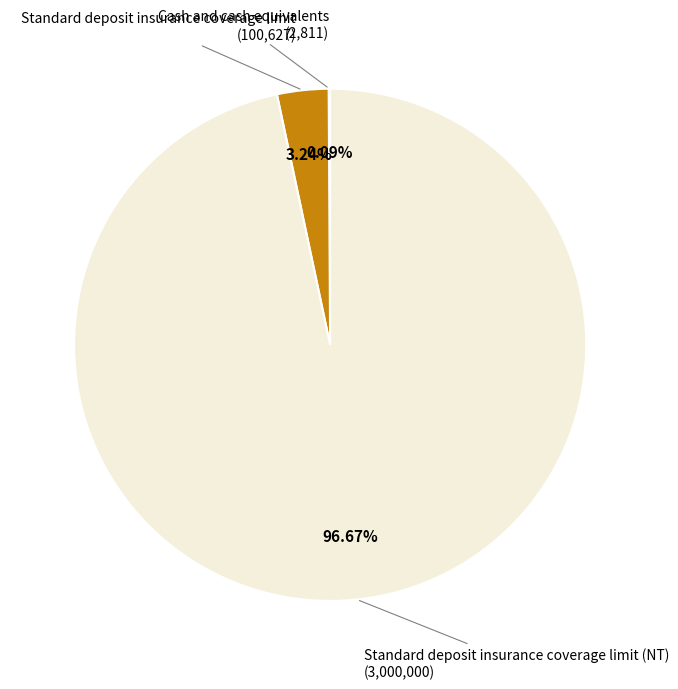

Is there any slice that represents more than half of the pie?

Yes